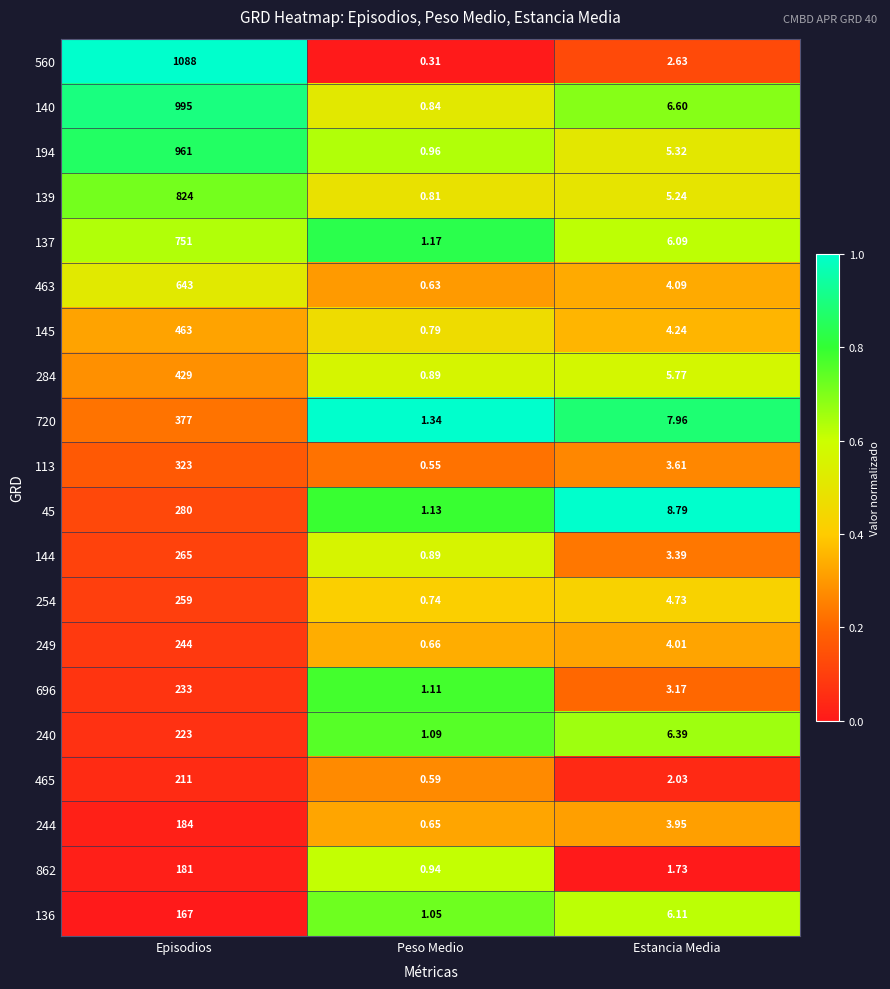

Where does the 144 series first go above 3?

Episodios